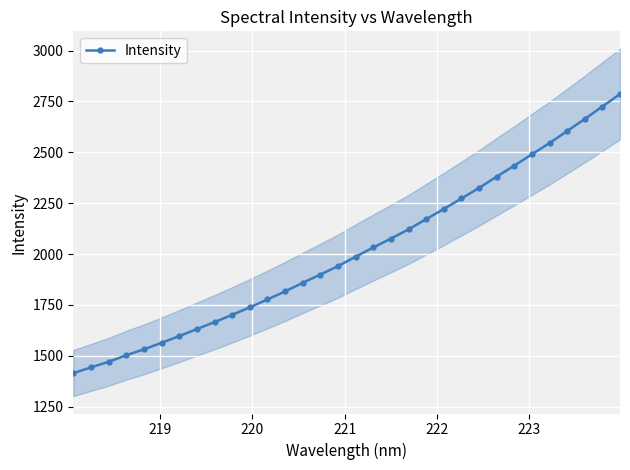

Reading left to right, list all the values displayed in this chart.

1414.4	1442.4	1470.2	1502.3	1531.4	1563.4	1596.4	1630.9	1665.2	1700.9	1737.8	1776.5	1816.1	1858.3	1899.1	1940.5	1986.9	2032.1	2075.8	2121.2	2171.5	2221.3	2273.1	2325.1	2380.3	2434.7	2490.3	2545.6	2604.6	2664.1	2725.4	2786.7